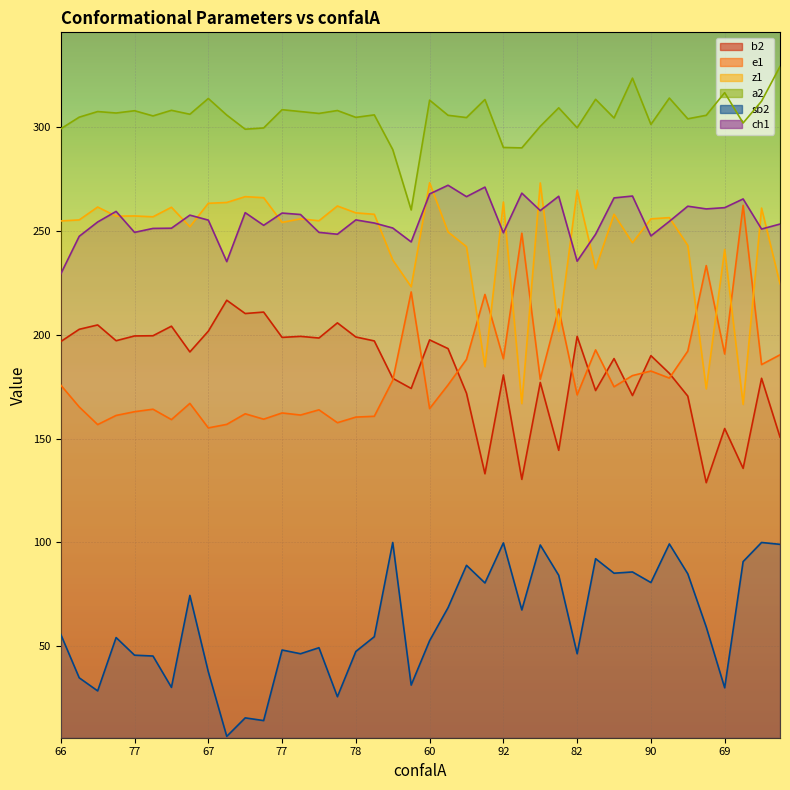

True or false: z1 and b2 cross at least once.

False